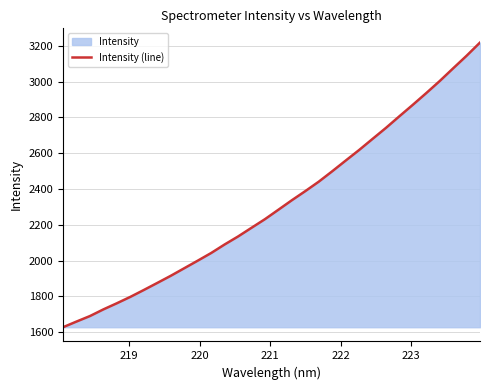

What is the greatest value displayed?

3218.5